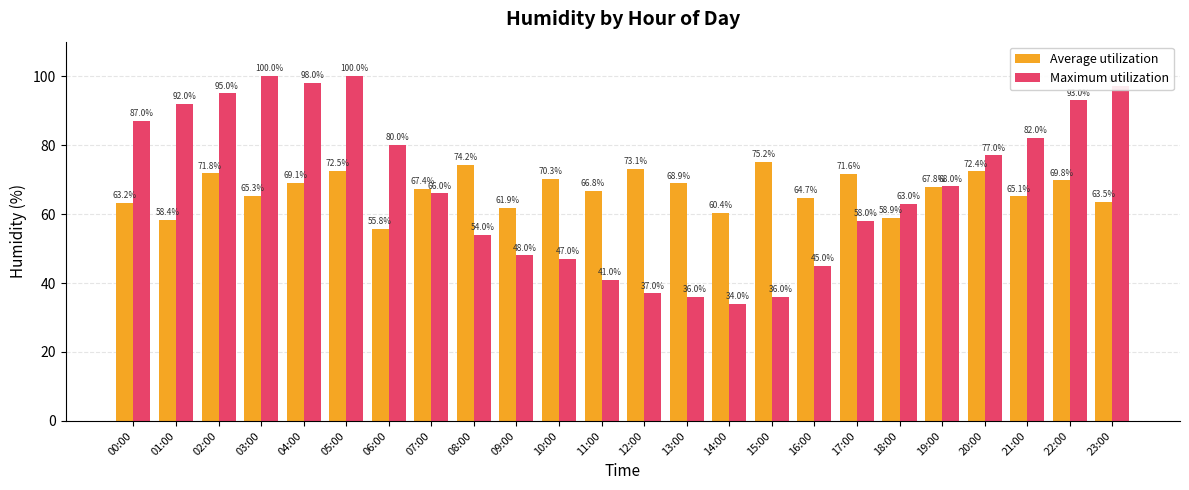

What is the value of the Maximum utilization bar at the 14th from the left?

36.0